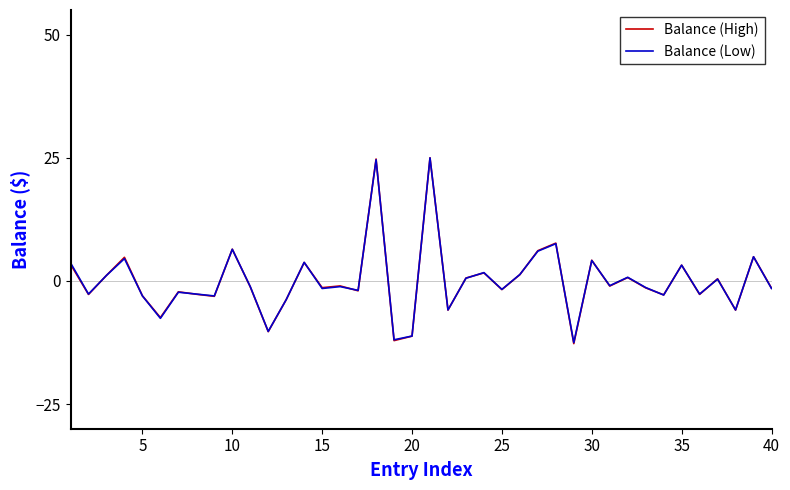

What is the smallest value displayed?

-12.7